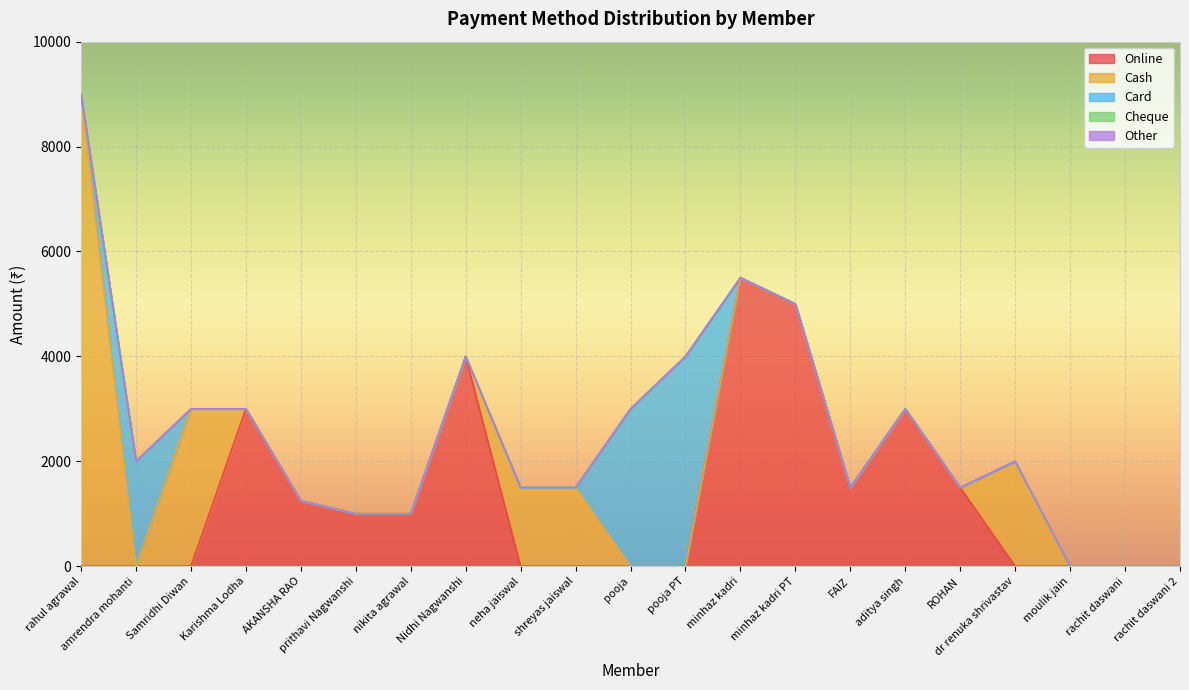

The value of Cash at neha jaiswal is 2543. True or false?

False